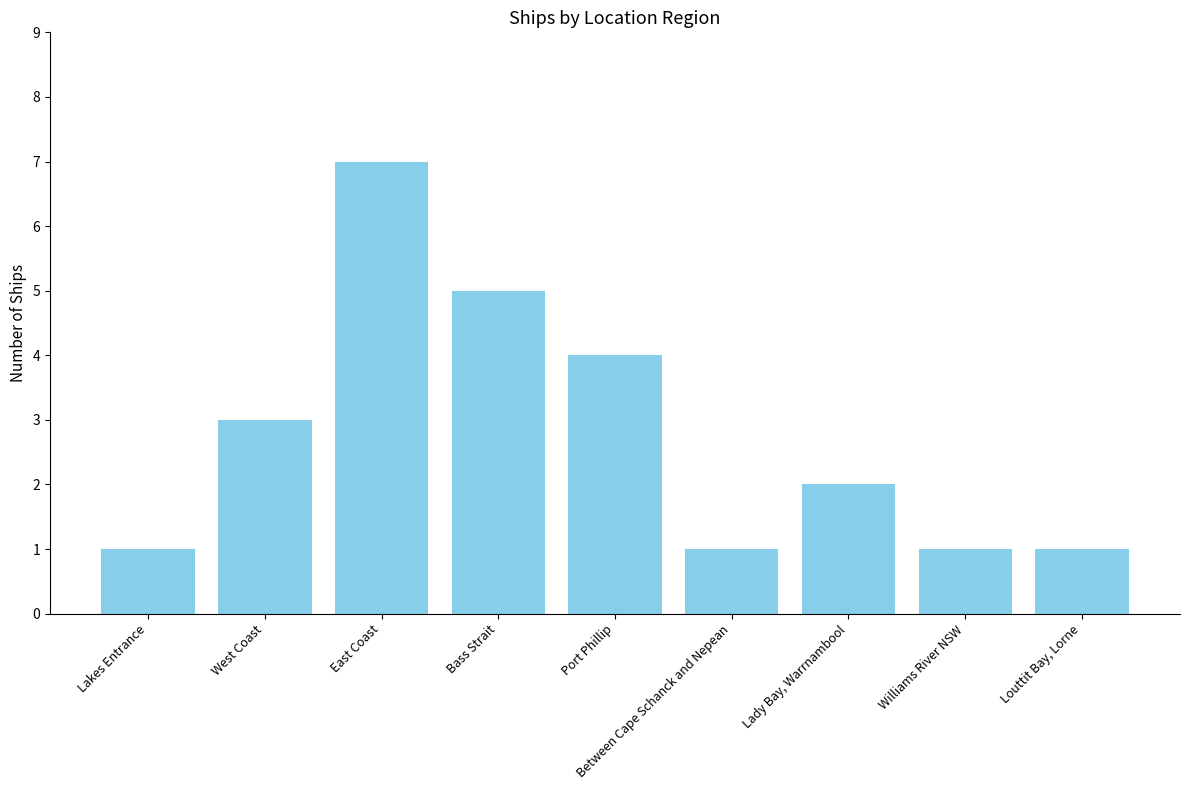

Which has a higher value, Williams River NSW or West Coast?

West Coast